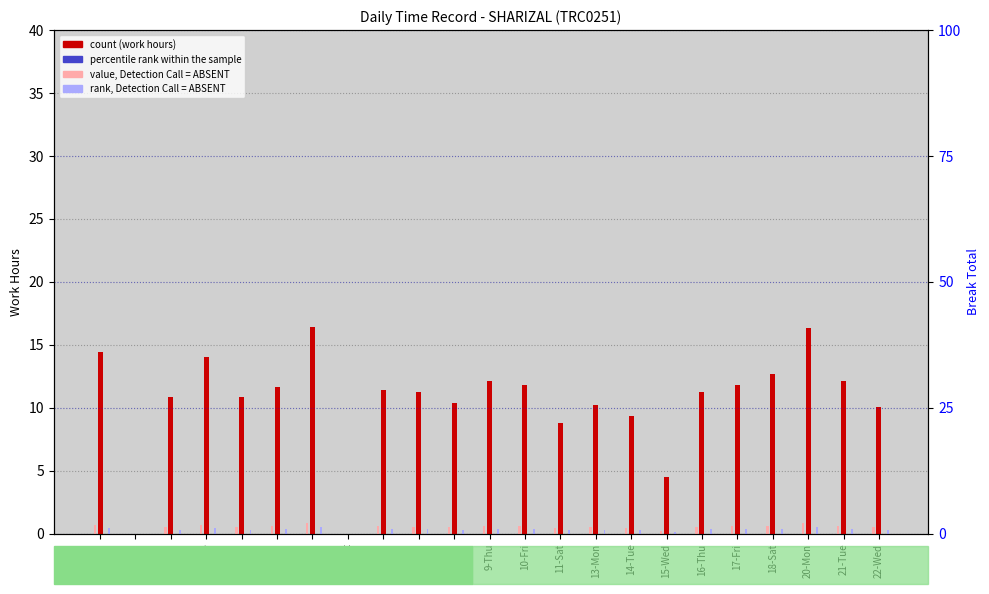

Are the bars horizontal?

No